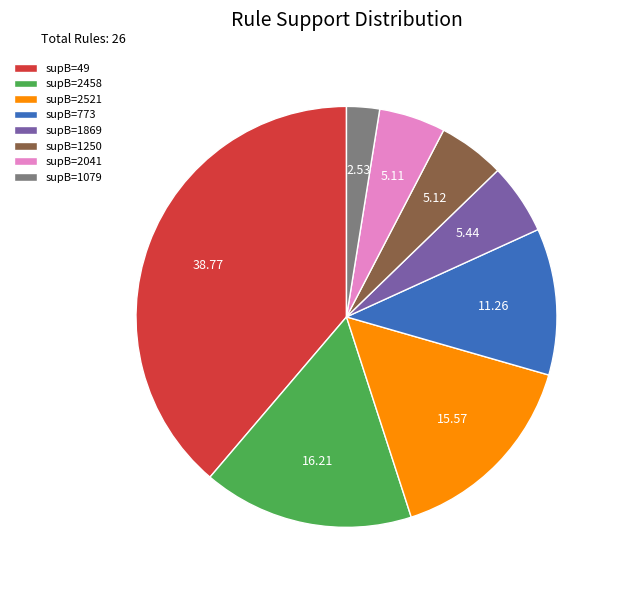

Is there any slice that represents more than half of the pie?

No